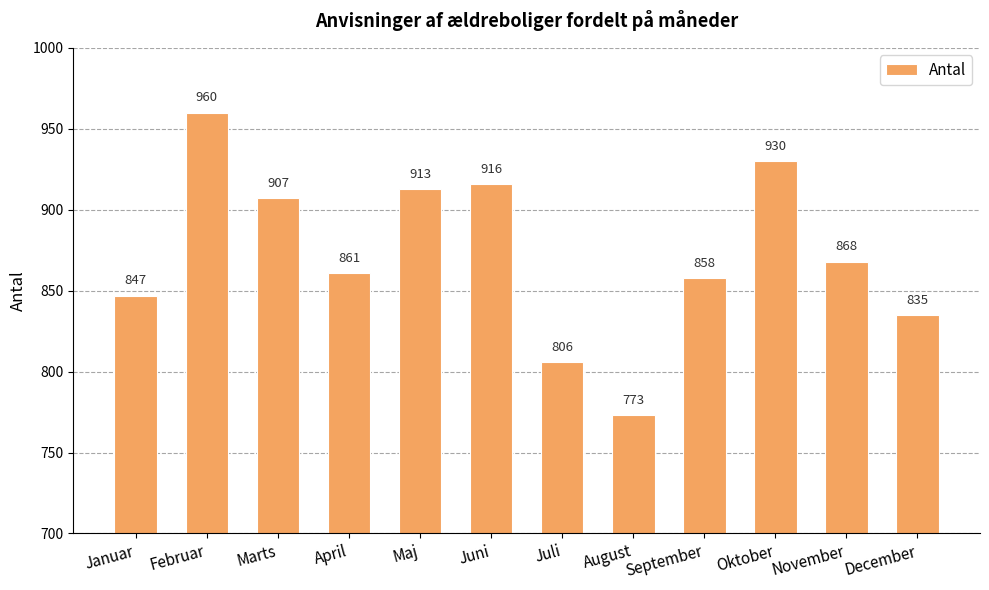

What is the sum of the values at Februar and August?

1733